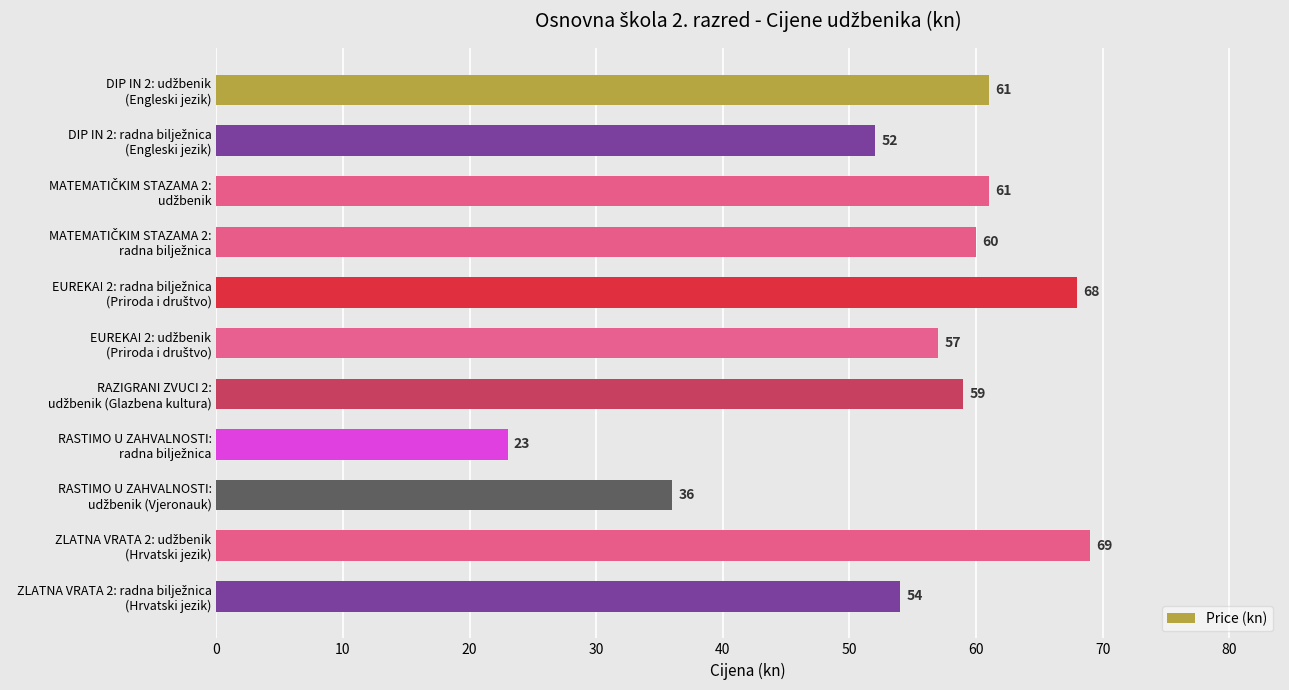

Reading bottom to top, transcribe all the data shown in this chart.

54	69	36	23	59	57	68	60	61	52	61